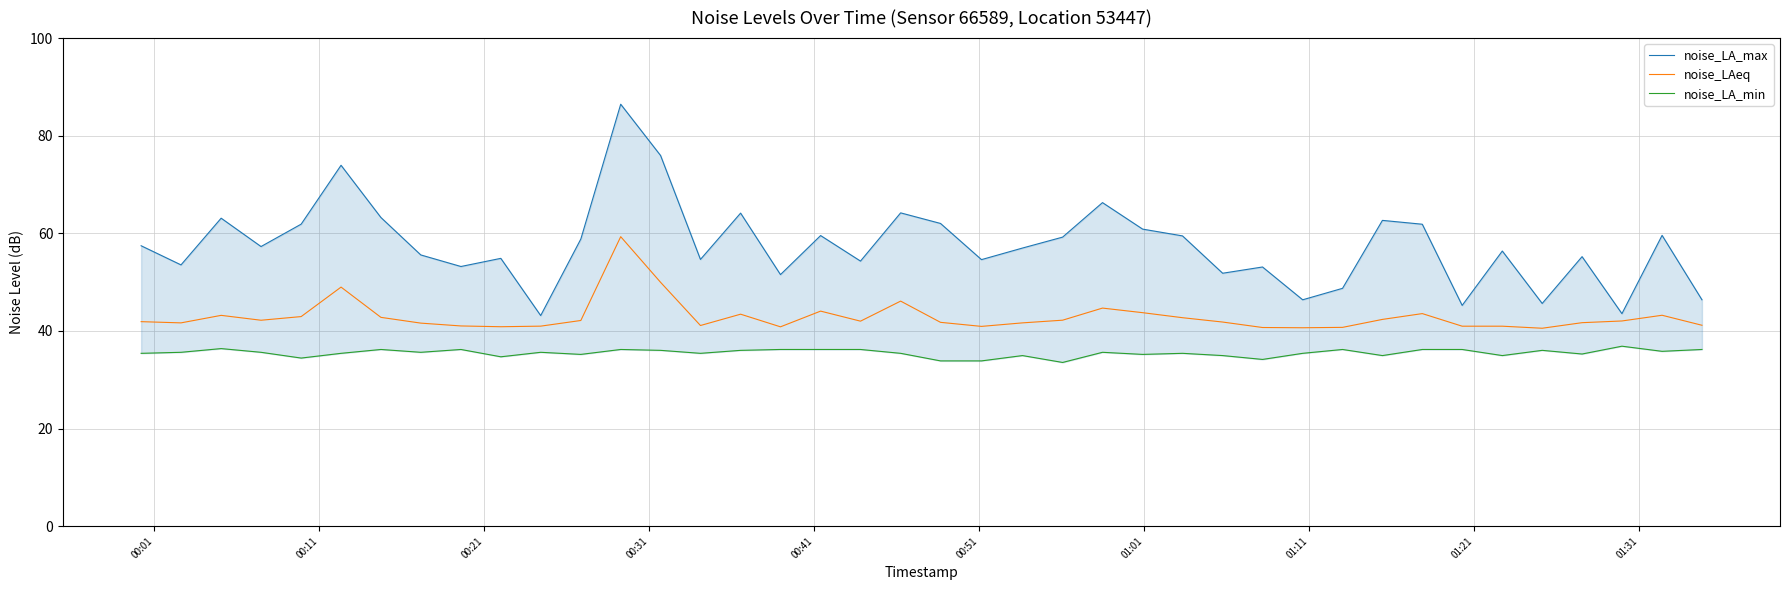

Is the value of noise_LAeq at 35 greater than the value of noise_LA_max at 36?

No